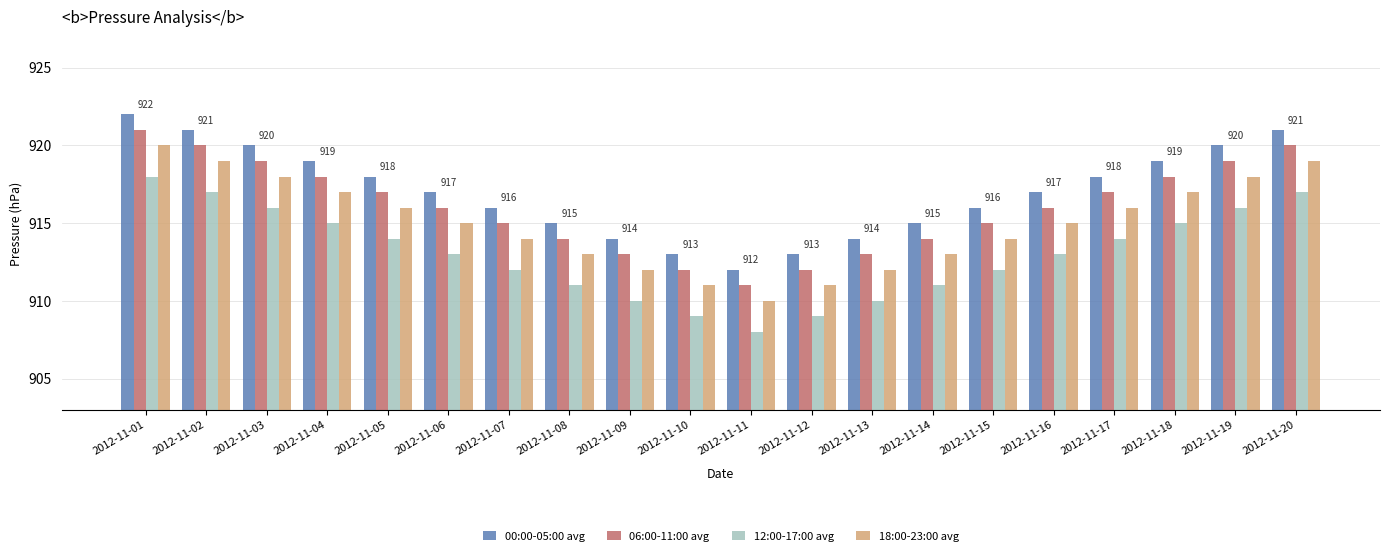

Reading left to right, extract all data points from this chart.

00:00-05:00 avg: 2012-11-01=922	2012-11-02=921	2012-11-03=920	2012-11-04=919	2012-11-05=918	2012-11-06=917	2012-11-07=916	2012-11-08=915	2012-11-09=914	2012-11-10=913	2012-11-11=912	2012-11-12=913	2012-11-13=914	2012-11-14=915	2012-11-15=916	2012-11-16=917	2012-11-17=918	2012-11-18=919	2012-11-19=920	2012-11-20=921
06:00-11:00 avg: 2012-11-01=921	2012-11-02=920	2012-11-03=919	2012-11-04=918	2012-11-05=917	2012-11-06=916	2012-11-07=915	2012-11-08=914	2012-11-09=913	2012-11-10=912	2012-11-11=911	2012-11-12=912	2012-11-13=913	2012-11-14=914	2012-11-15=915	2012-11-16=916	2012-11-17=917	2012-11-18=918	2012-11-19=919	2012-11-20=920
12:00-17:00 avg: 2012-11-01=918	2012-11-02=917	2012-11-03=916	2012-11-04=915	2012-11-05=914	2012-11-06=913	2012-11-07=912	2012-11-08=911	2012-11-09=910	2012-11-10=909	2012-11-11=908	2012-11-12=909	2012-11-13=910	2012-11-14=911	2012-11-15=912	2012-11-16=913	2012-11-17=914	2012-11-18=915	2012-11-19=916	2012-11-20=917
18:00-23:00 avg: 2012-11-01=920	2012-11-02=919	2012-11-03=918	2012-11-04=917	2012-11-05=916	2012-11-06=915	2012-11-07=914	2012-11-08=913	2012-11-09=912	2012-11-10=911	2012-11-11=910	2012-11-12=911	2012-11-13=912	2012-11-14=913	2012-11-15=914	2012-11-16=915	2012-11-17=916	2012-11-18=917	2012-11-19=918	2012-11-20=919